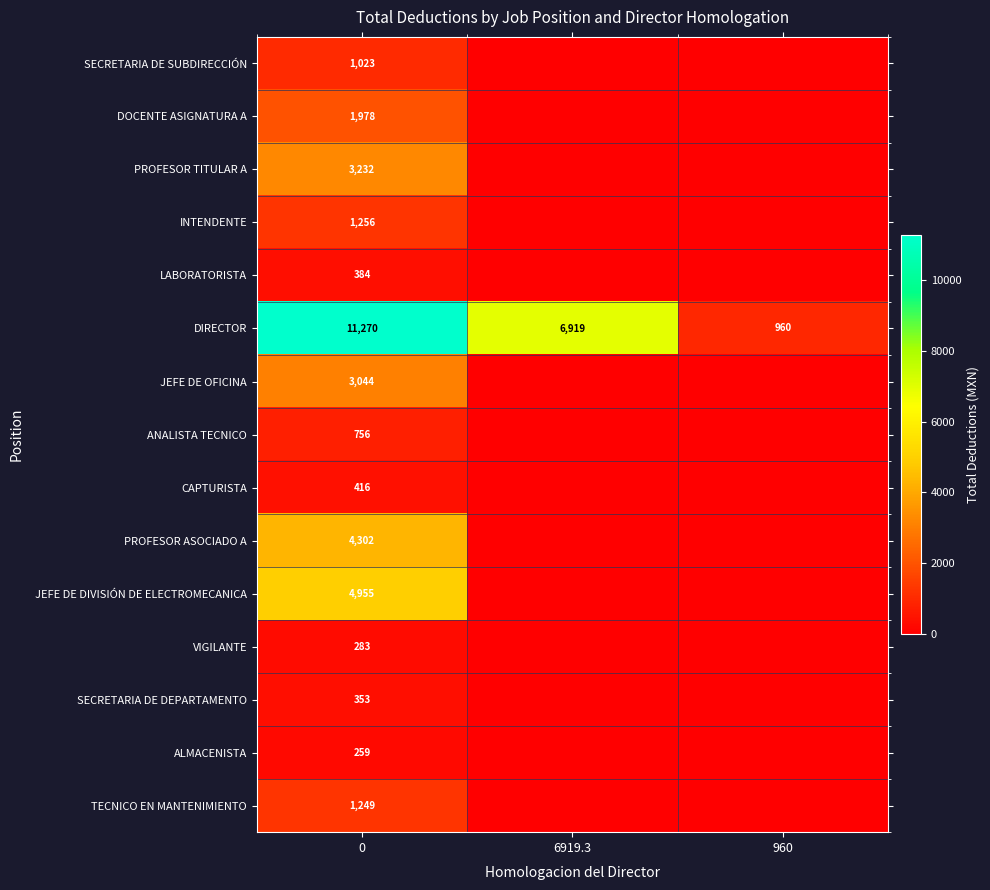

At 0, list the series in order from largest to smallest.

DIRECTOR, JEFE DE DIVISIÓN DE ELECTROMECANICA, PROFESOR ASOCIADO A, PROFESOR TITULAR A, JEFE DE OFICINA, DOCENTE ASIGNATURA A, INTENDENTE, TECNICO EN MANTENIMIENTO, SECRETARIA DE SUBDIRECCIÓN, ANALISTA TECNICO, CAPTURISTA, LABORATORISTA, SECRETARIA DE DEPARTAMENTO, VIGILANTE, ALMACENISTA